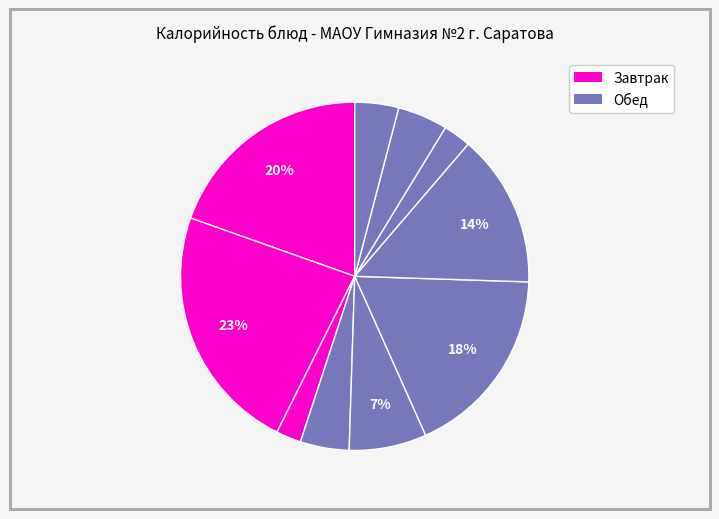

How many segments does this pie chart have?

10